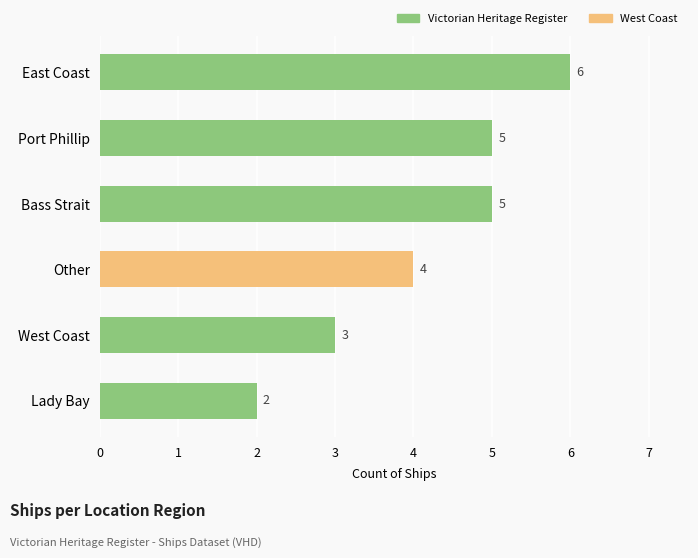

How many series are shown in this chart?

1